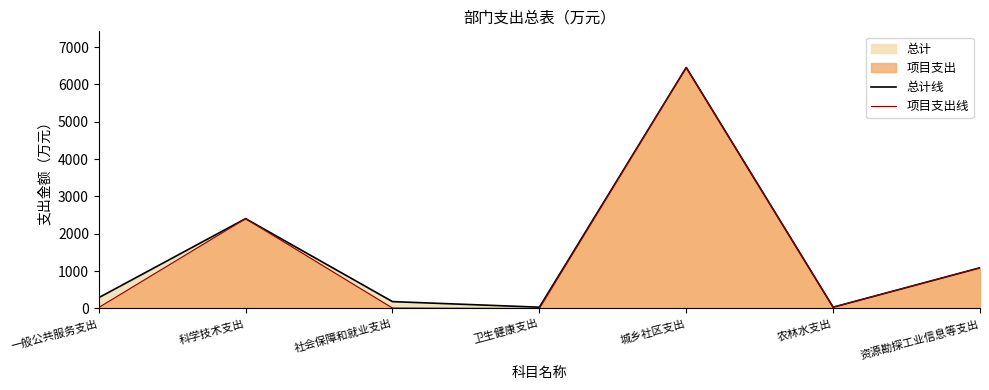

Where is 总计线 nearest to the value 3244?

科学技术支出